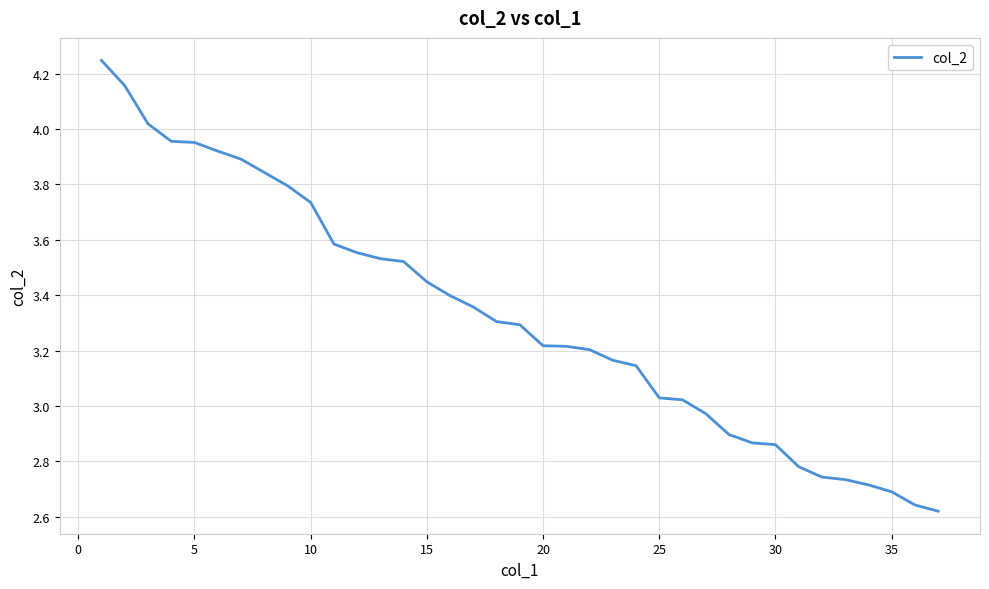

What is the difference between the second highest and minimum values?

1.5